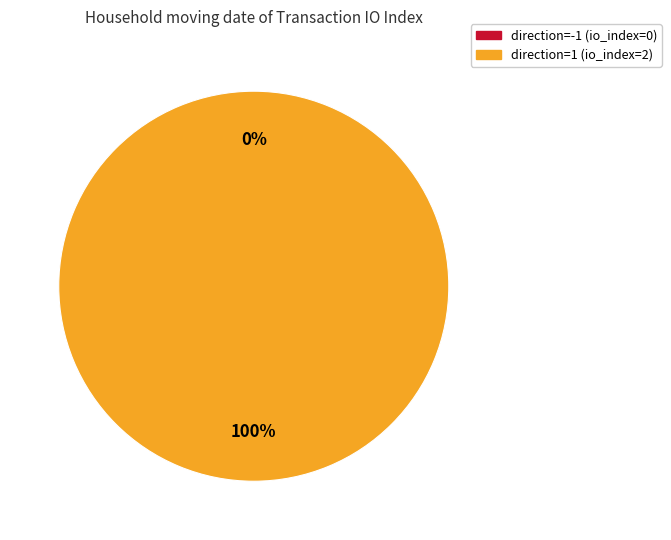

Does direction=1 (io_index=2) represent more than half of the total?

Yes